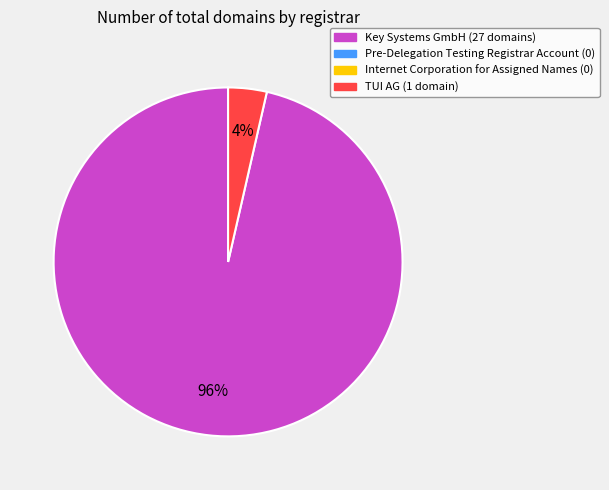

To the nearest percent, what is the average slice percentage?

50%